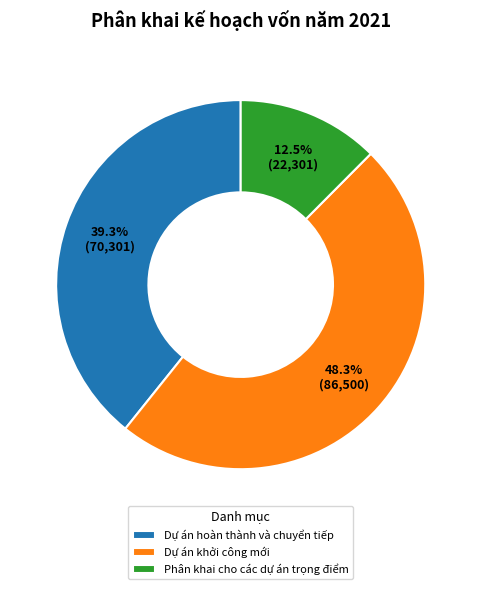

To the nearest percent, what is the average slice percentage?

33%